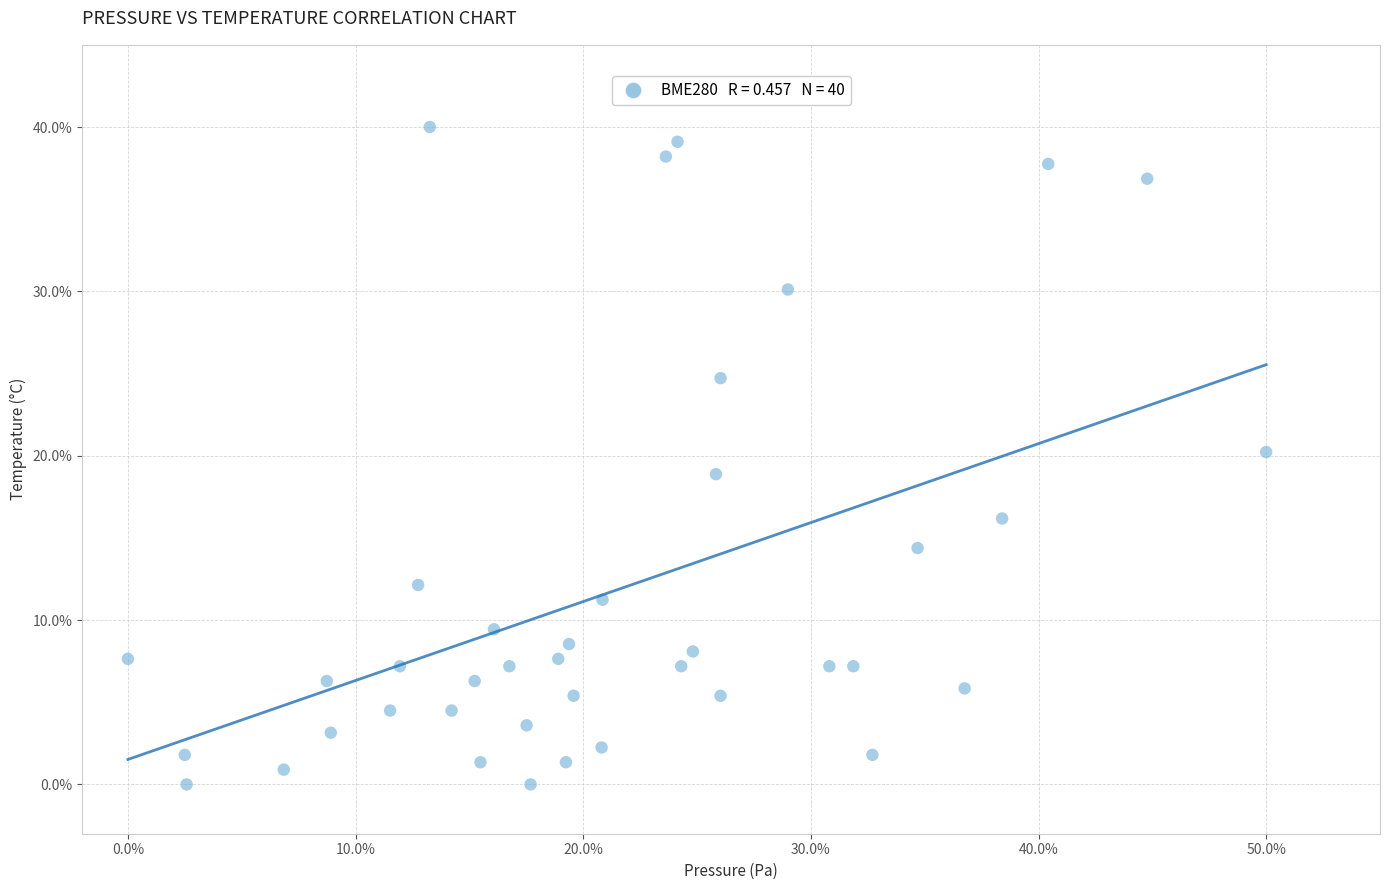

What is the range of X values (max minus min)?

50.0